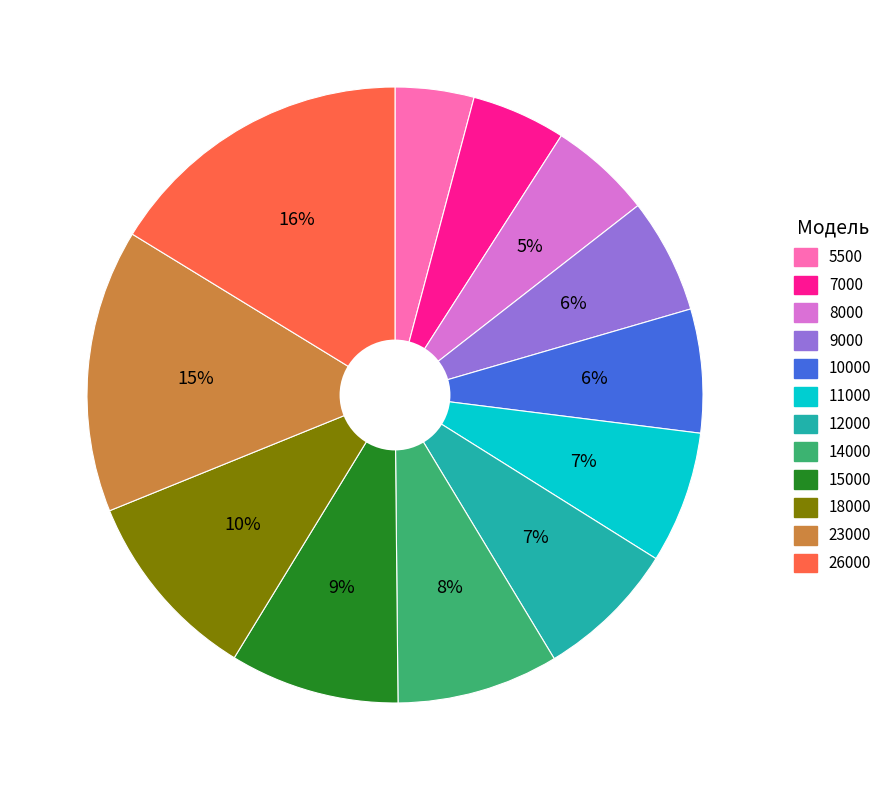

To the nearest percent, what is the combined percentage of 9000 and 8000?

11%